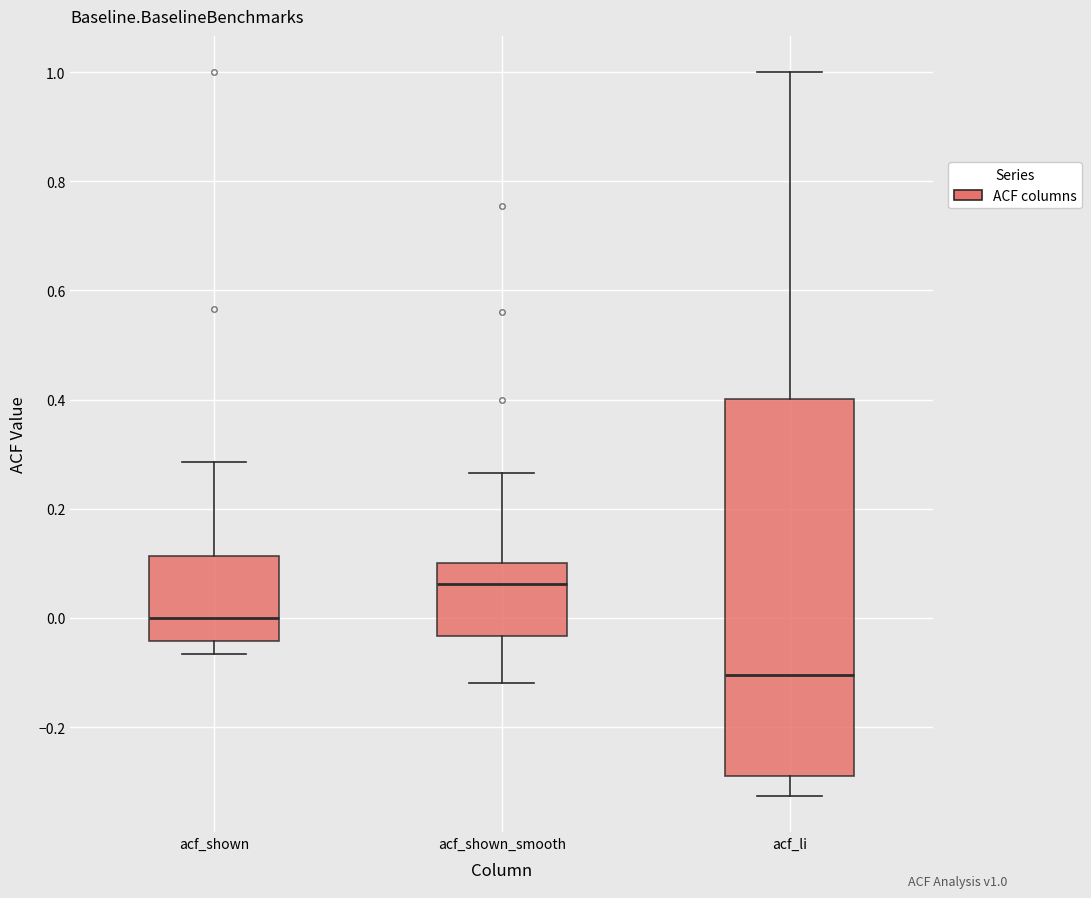

Reading left to right, transcribe this box plot: for each box, give where its median line is, the range the box spans, and where its two whiskers end, as read against the y-axis. The values are not printed on the chart, so give them approximately, as read against the axis.

acf_shown: median 0.00, box -0.04 to 0.12, whiskers -0.06 to 0.28
acf_shown_smooth: median 0.06, box -0.04 to 0.10, whiskers -0.12 to 0.26
acf_li: median -0.10, box -0.28 to 0.40, whiskers -0.32 to 1.00